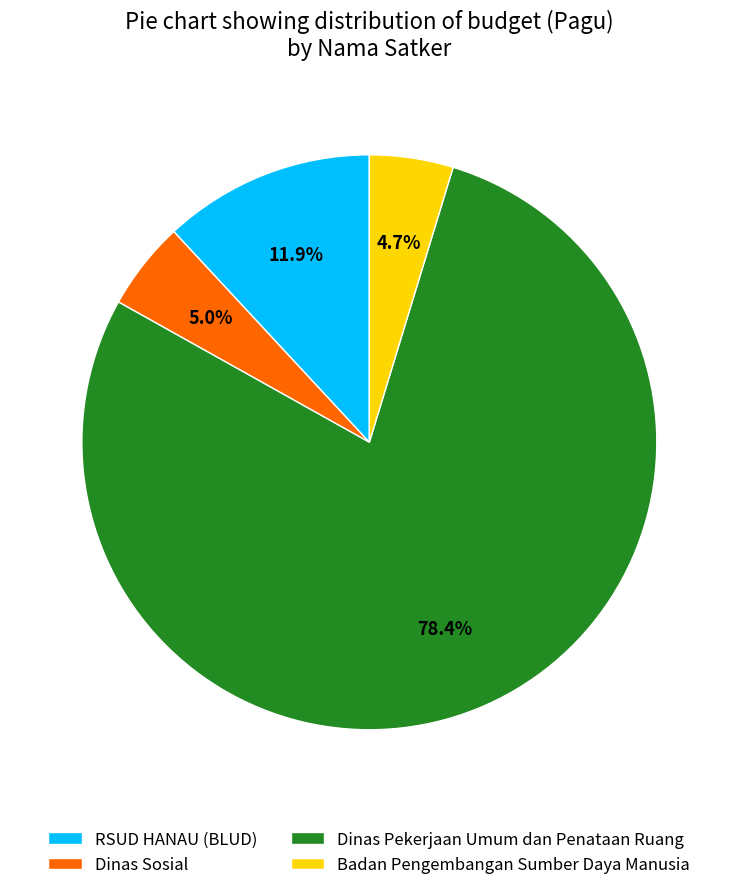

What percentage is NOT represented by Badan Pengembangan Sumber Daya Manusia?

95.3%